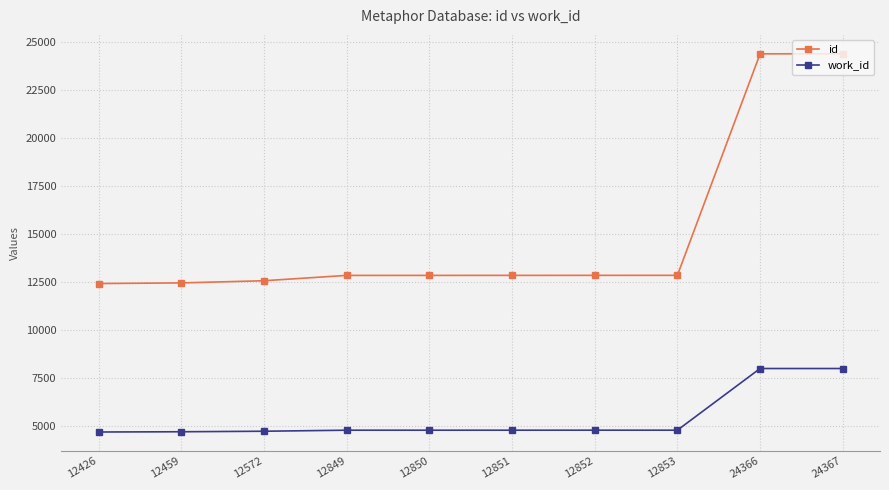

What is the value of the work_id point at the 7th from the left?

4805